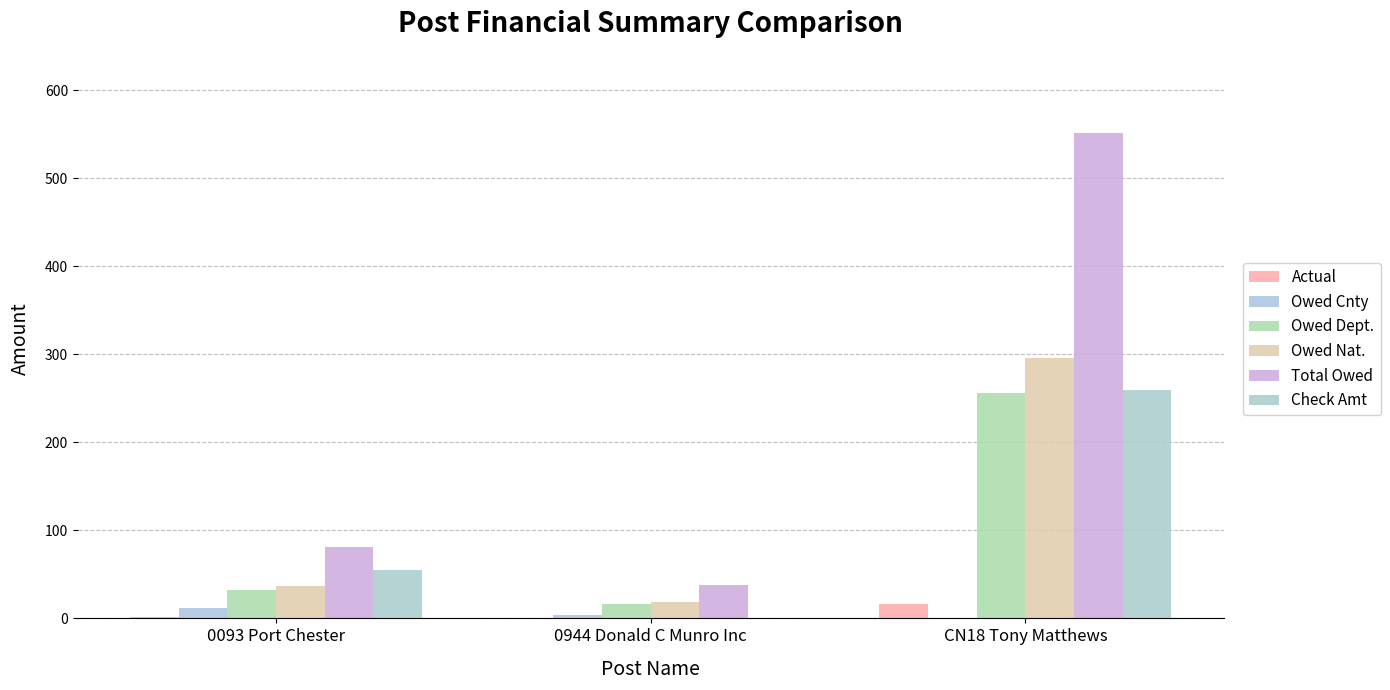

Is the value of Actual at 0093 Port Chester greater than the value of Owed Nat. at CN18 Tony Matthews?

No